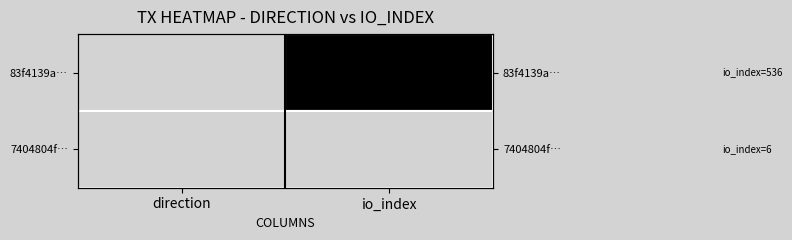

The value of 7404804f… at direction is 0.0. True or false?

True